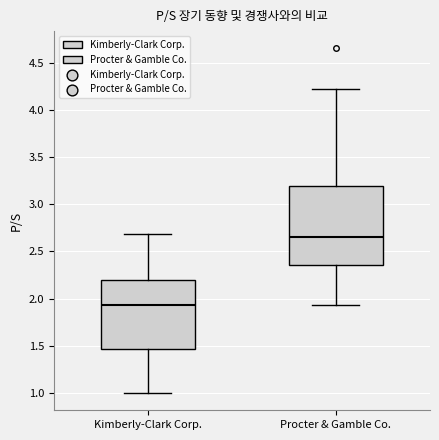

Reading left to right, read every box against the y-axis: the position of its median line, the range the box covers, and the ends of its whiskers. The values are not printed on the chart, so give them approximately, as read against the axis.

Kimberly-Clark Corp.: median 1.95, box 1.45 to 2.20, whiskers 1.00 to 2.70
Procter & Gamble Co.: median 2.65, box 2.35 to 3.20, whiskers 1.95 to 4.20